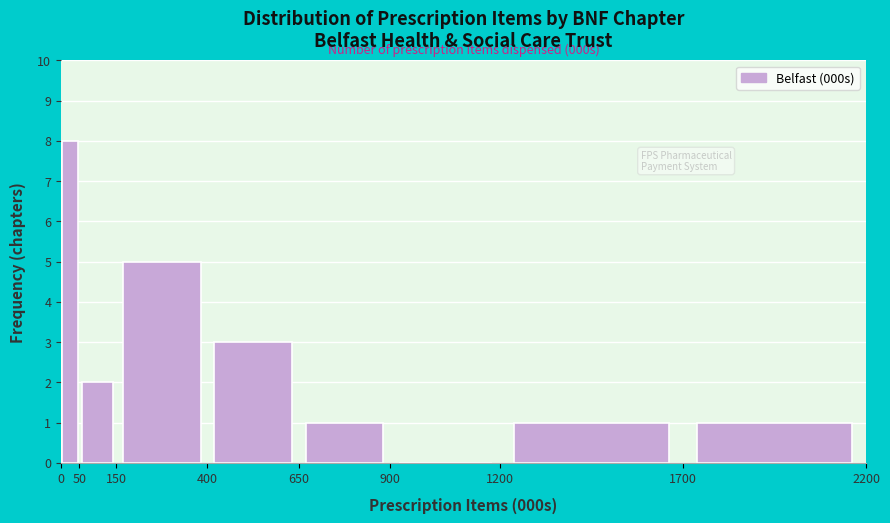

Over which range of the x-axis is the bar tallest?

0 to 50